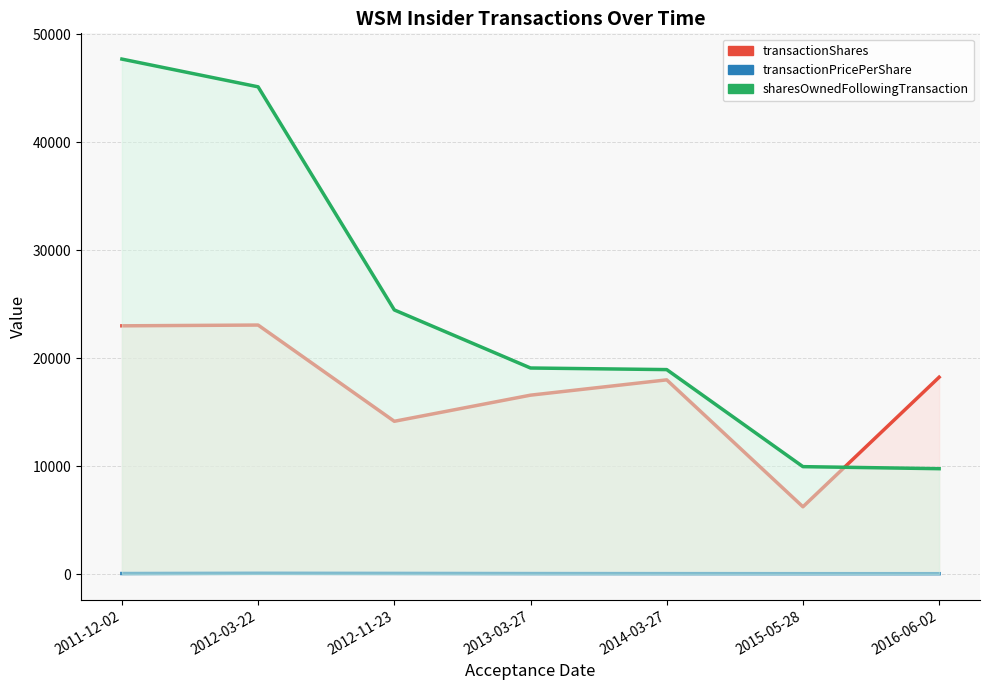

At 2013-03-27, list the series in order from smallest to largest.

transactionPricePerShare, transactionShares, sharesOwnedFollowingTransaction